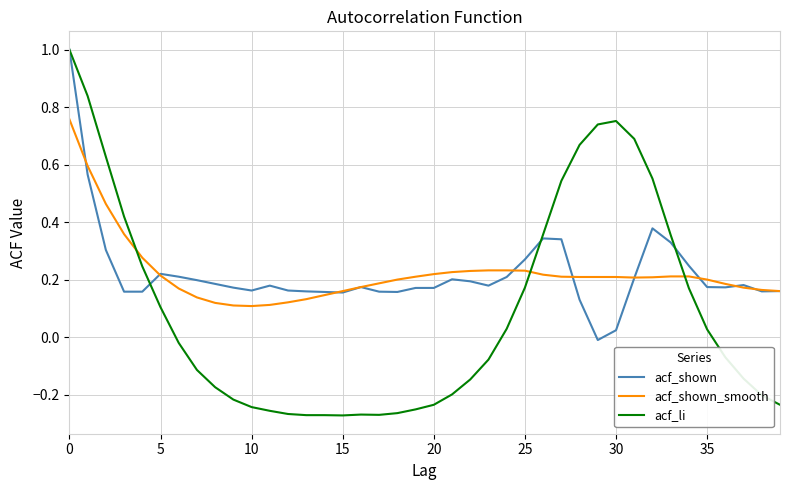

Which series ends up on top after the final intersection of acf_li and acf_shown_smooth?

acf_shown_smooth